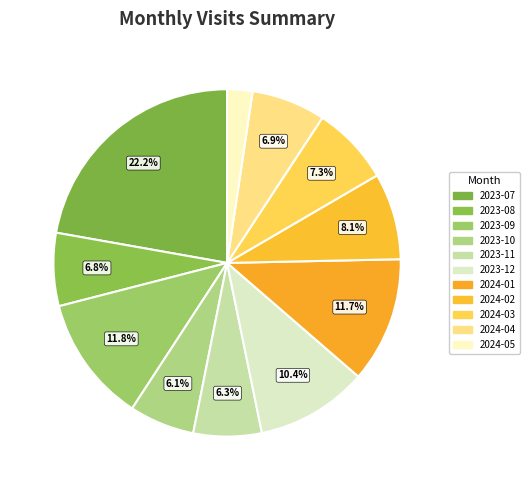

To the nearest percent, what is the combined percentage of 2023-11 and 2023-10?

12%